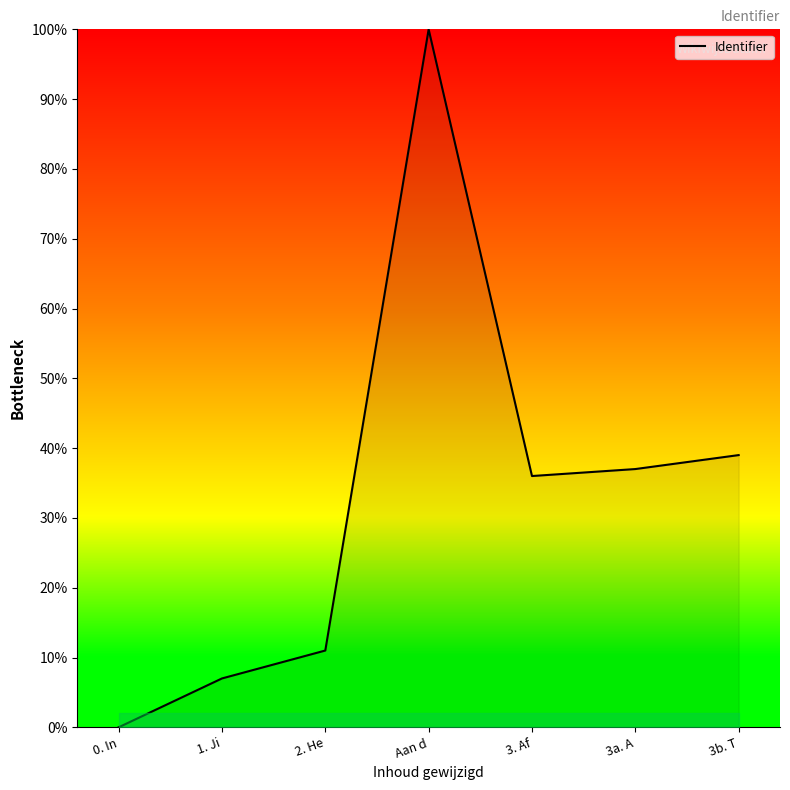

Where is the first local maximum?

Aan d